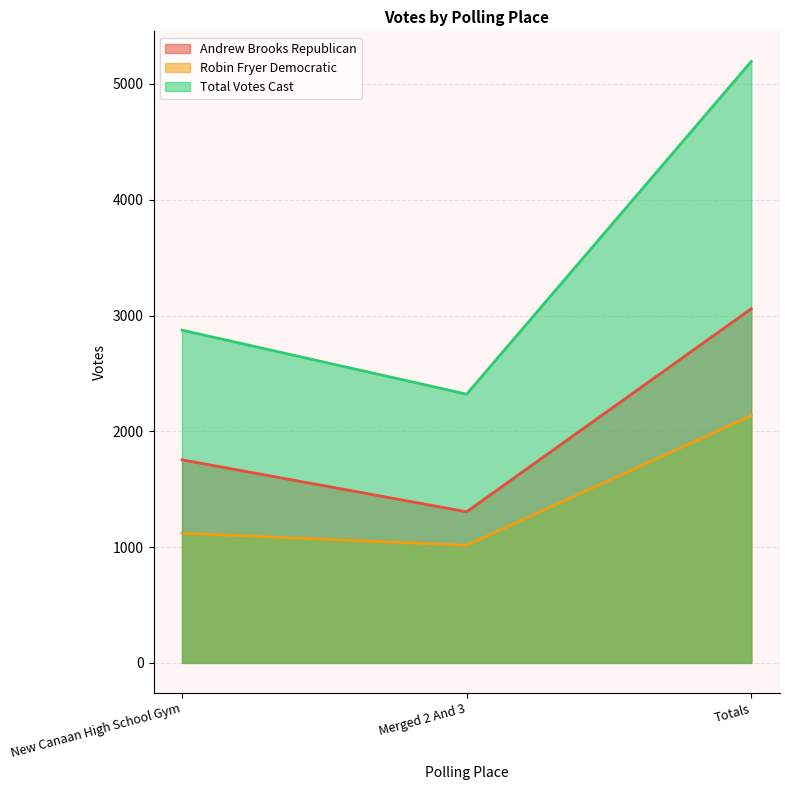

Which category has the highest value in the Robin Fryer Democratic series?

Totals